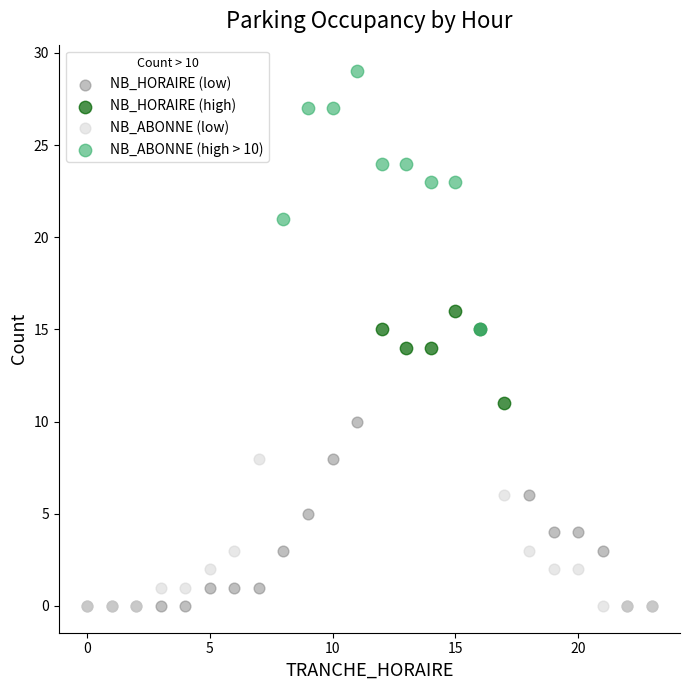

Which series has the largest Y range (max minus min)?

NB_ABONNE (high > 10)